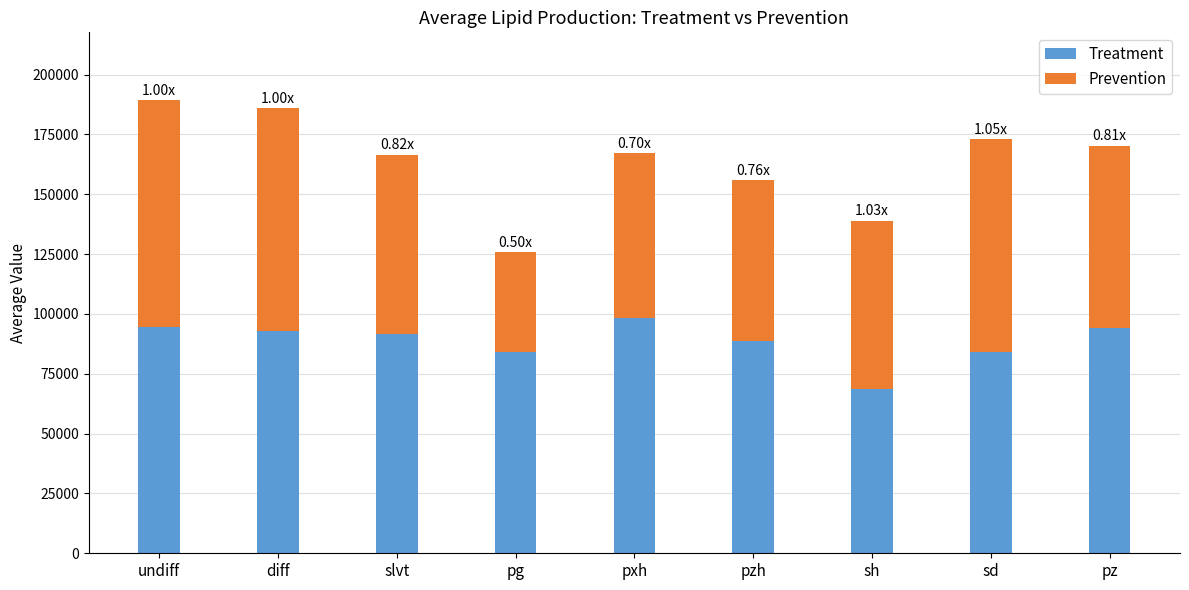

What is the total value across all series at undiff?

189282.3